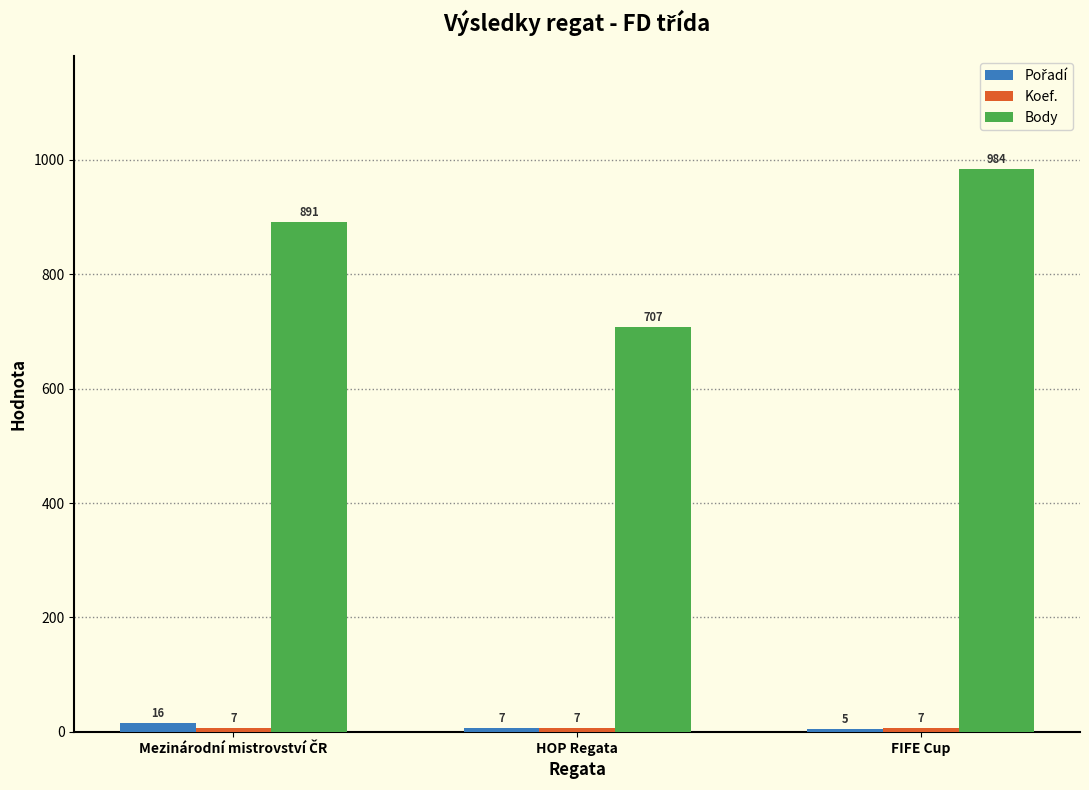

Which series changed the most between HOP Regata and FIFE Cup?

Body